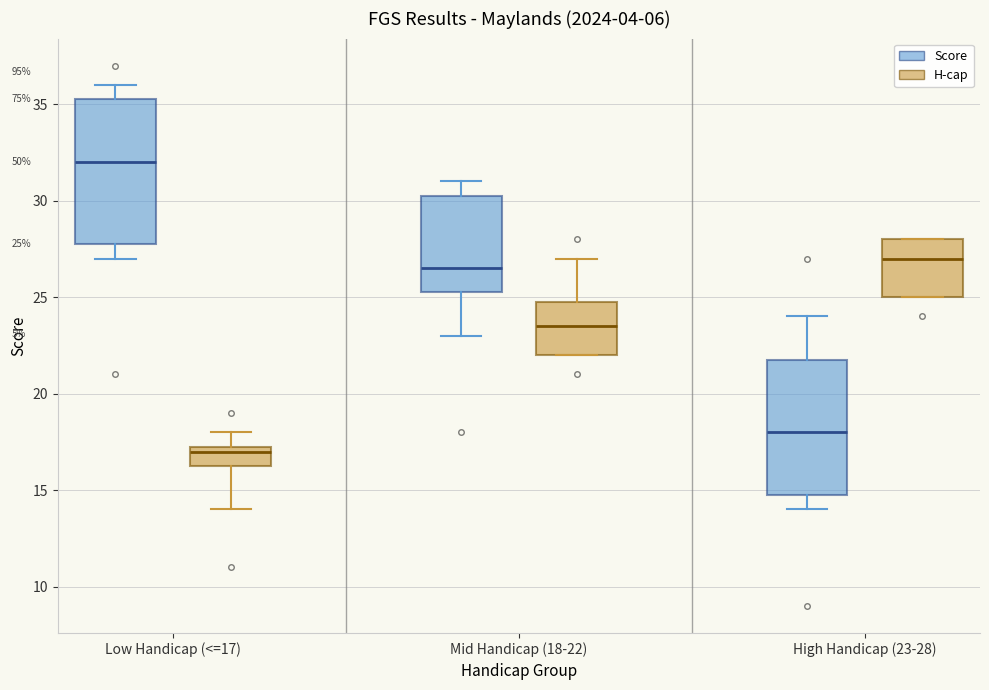

Comparing the boxes themselves (not the whiskers), which one is the tallest?

Low Handicap (<=17) (Score)